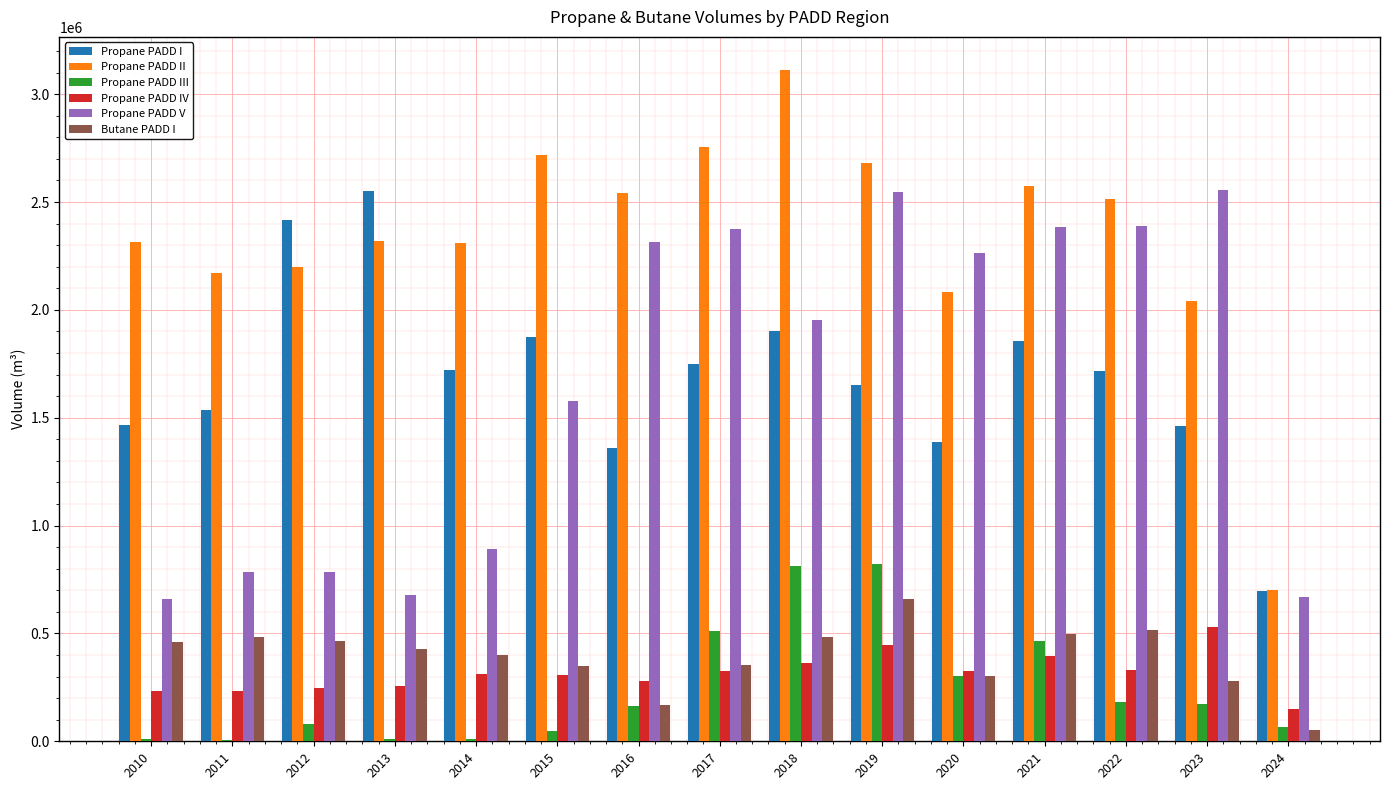

The Propane PADD V series shows 786114.0 at 2011. True or false?

True